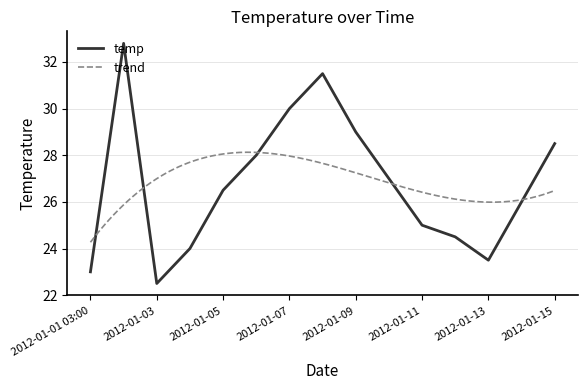

The value of temp at 2012-01-07 is 30.0. True or false?

True